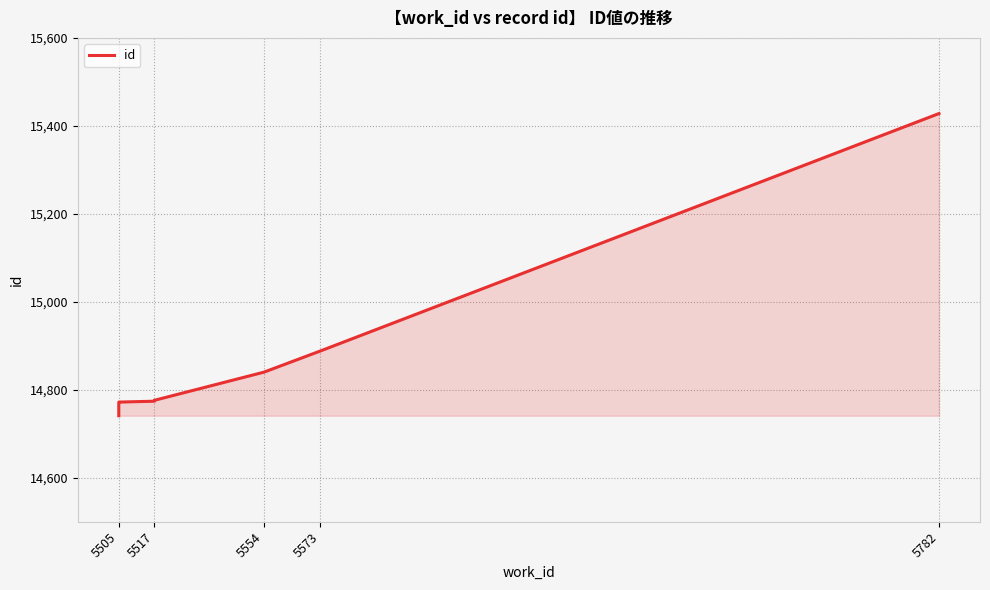

True or false: the data shows 3687 at 5505.

False